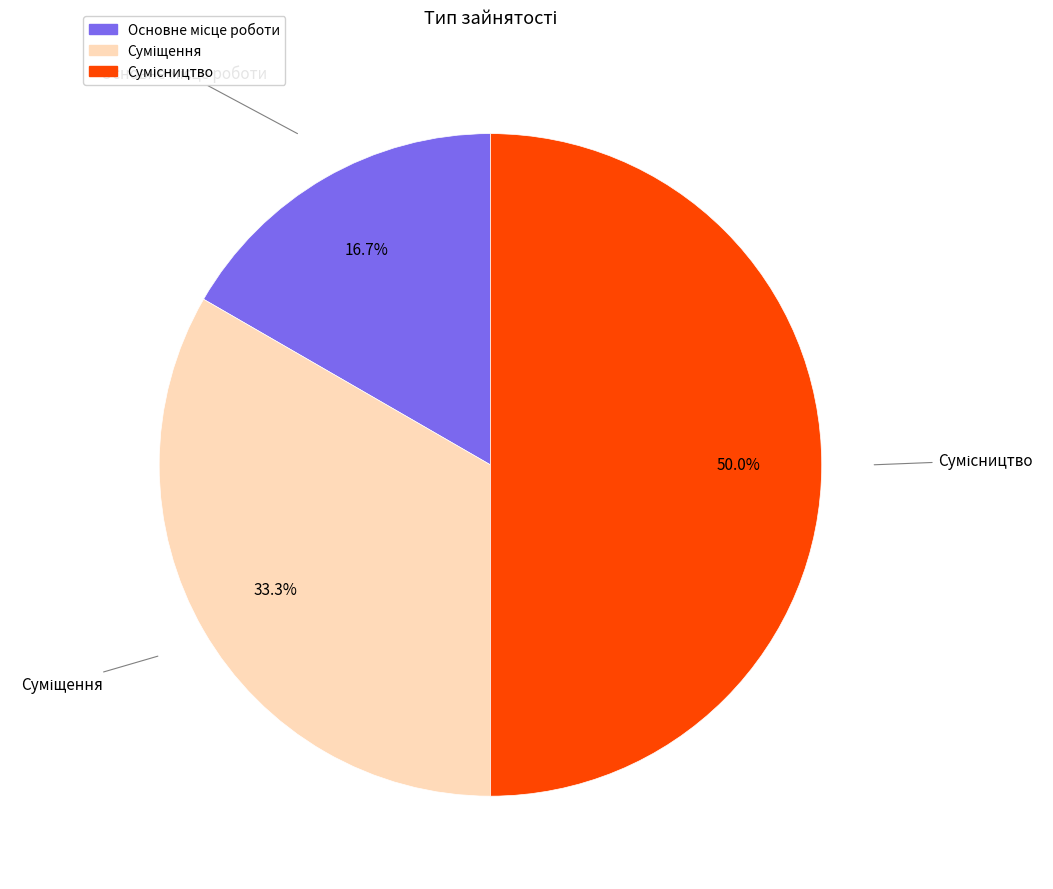

Rank the categories by value from lowest to highest.

Основне місце роботи, Суміщення, Сумісництво